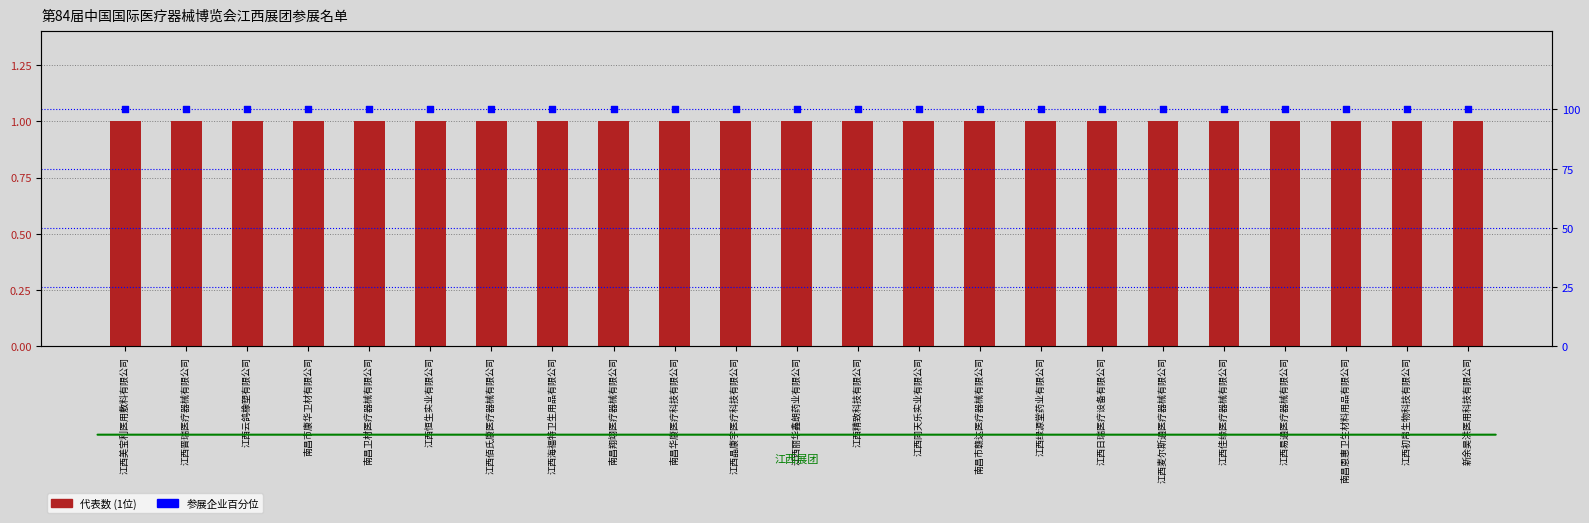

At how many categories does at least one series exceed 19?

23